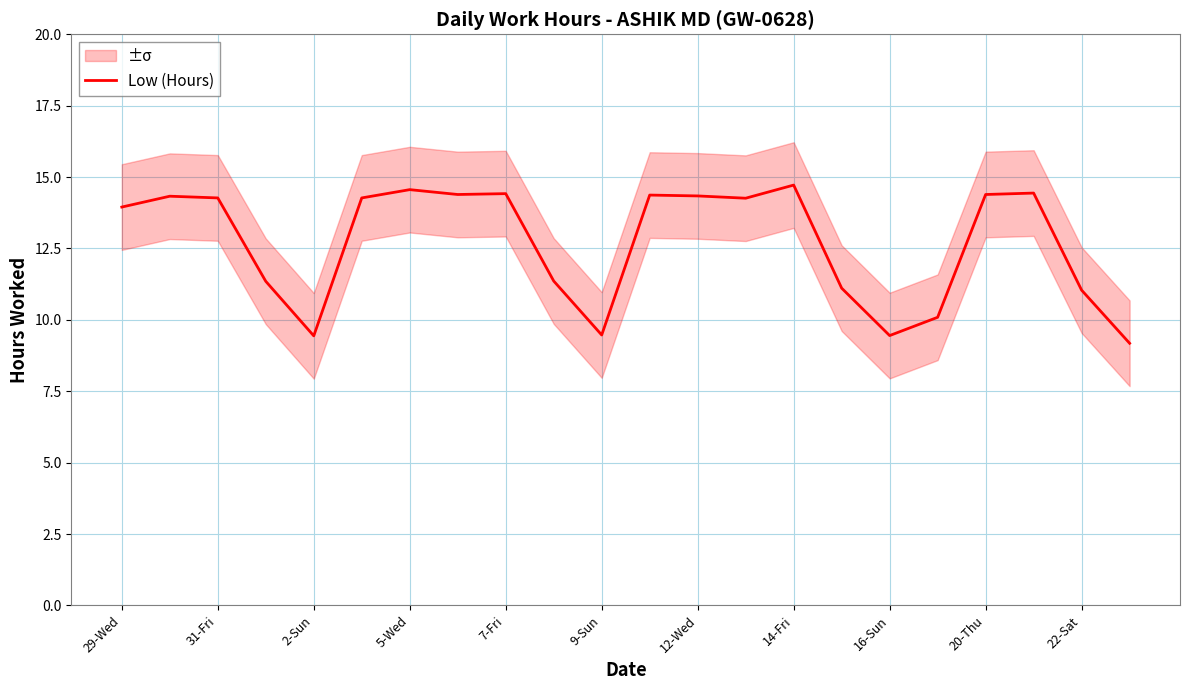

What is the maximum value for Low (Hours)?

14.7